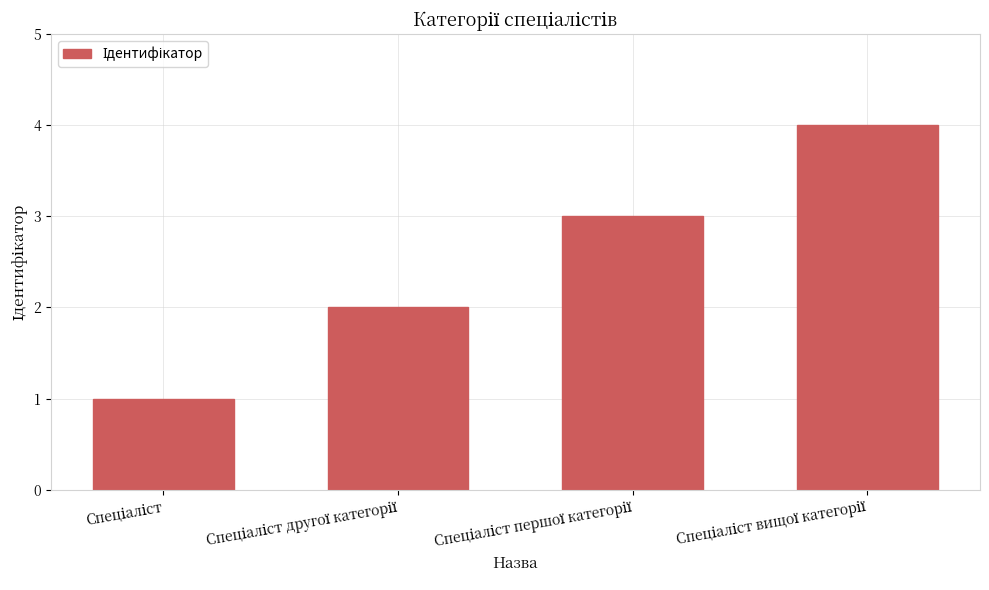

What is the maximum value shown in the chart?

4